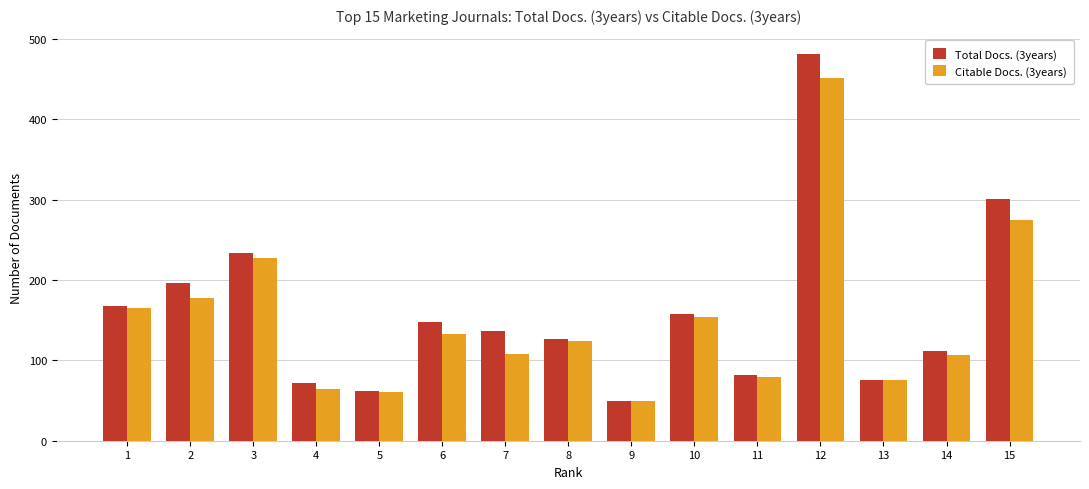

The Total Docs. (3years) series shows 82 at 11. True or false?

True